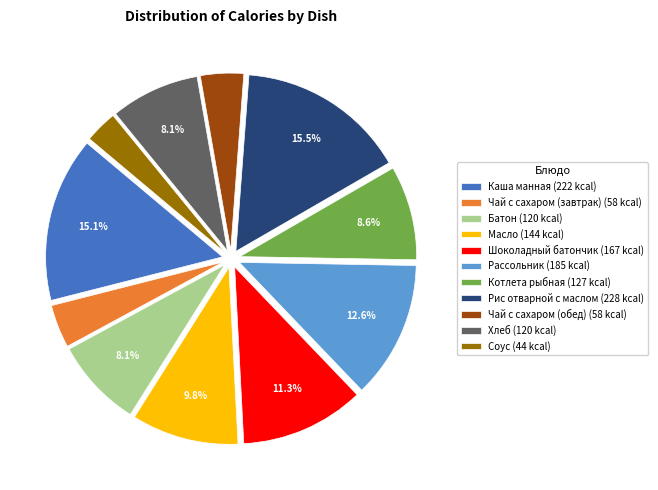

How much of the chart is everything except Каша манная?

84.9%